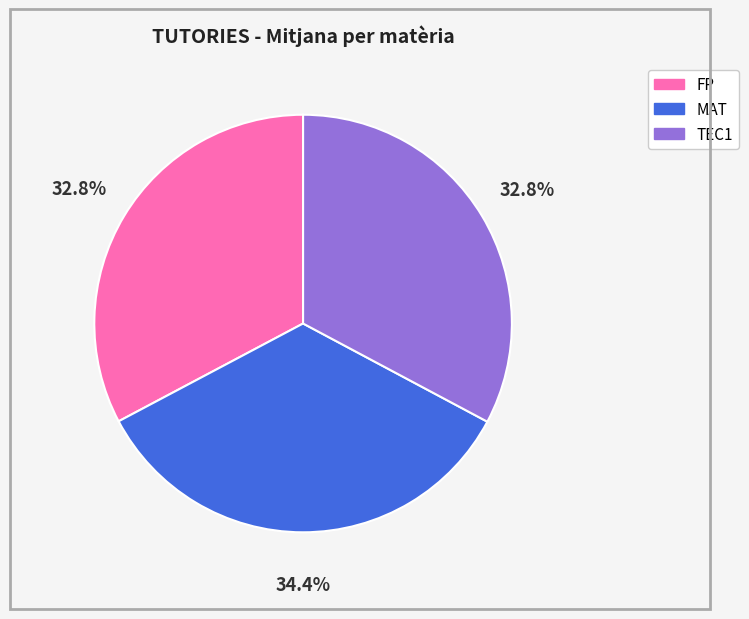

Is there any slice that represents more than half of the pie?

No